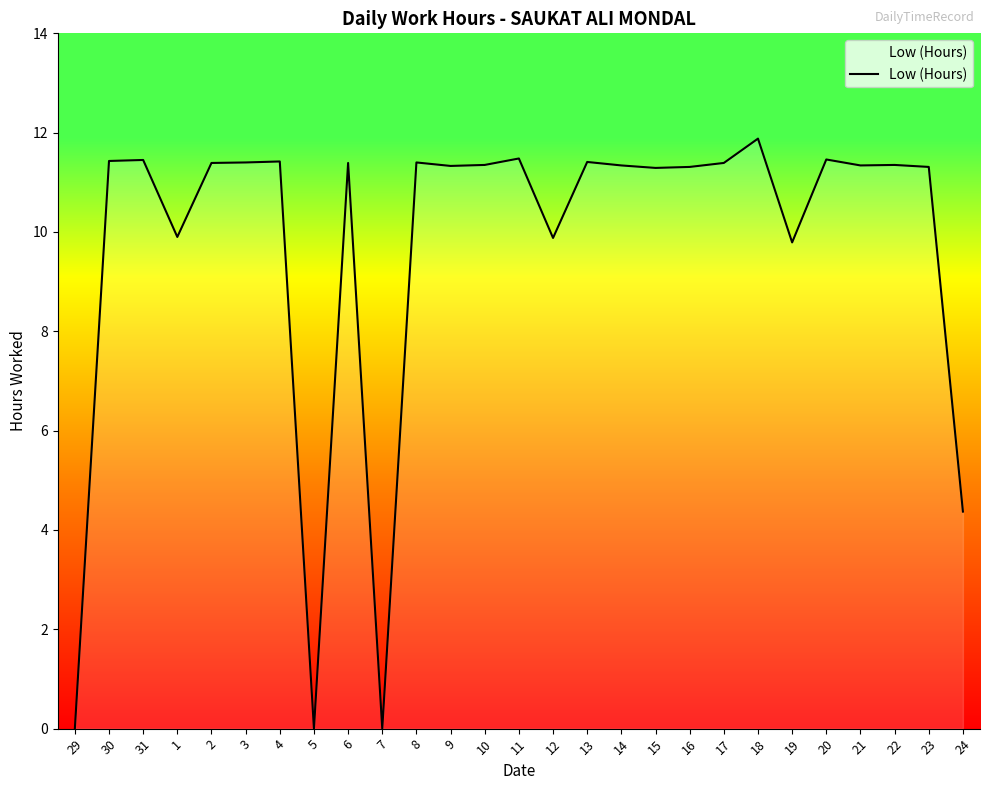

The chart shows a value of 9.9 at 12. True or false?

True